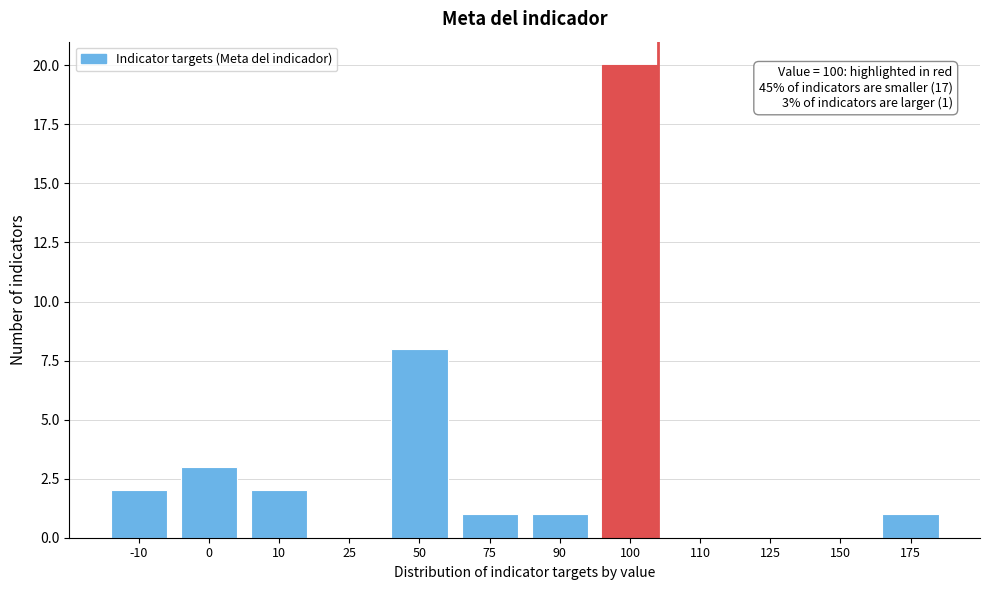

Reading left to right, transcribe all the data shown in this chart.

-10=2	0=3	10=2	25=0	50=8	75=1	90=1	100=20	110=0	125=0	150=0	175=1